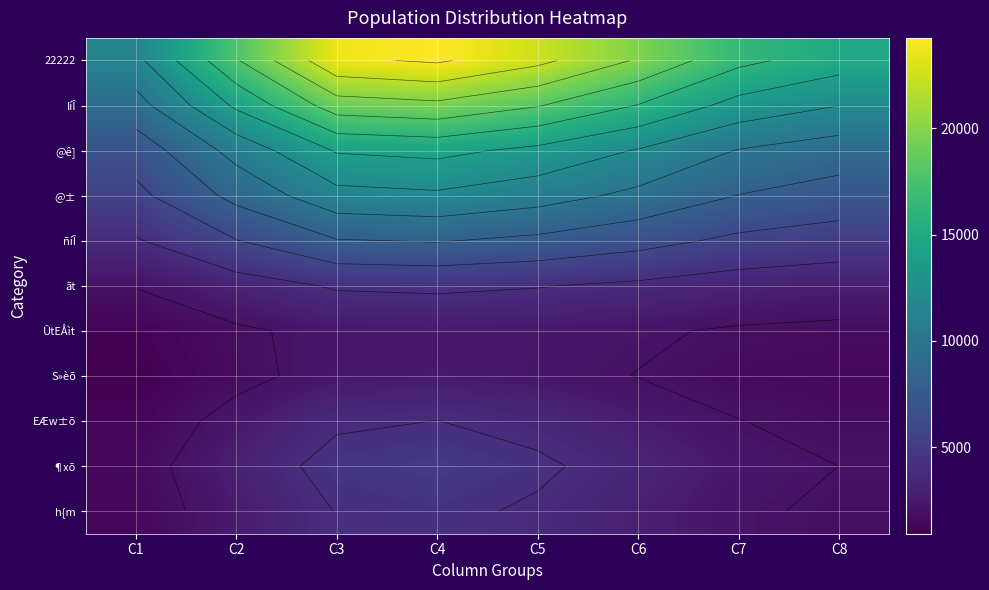

Rank the series at C1 from lowest to highest value.

S»èõ, ÛtEÅìt, EÆw±õ, h{m, ¶xõ, ãt, ñíÎ, @±, @ê], IíÎ, 22222